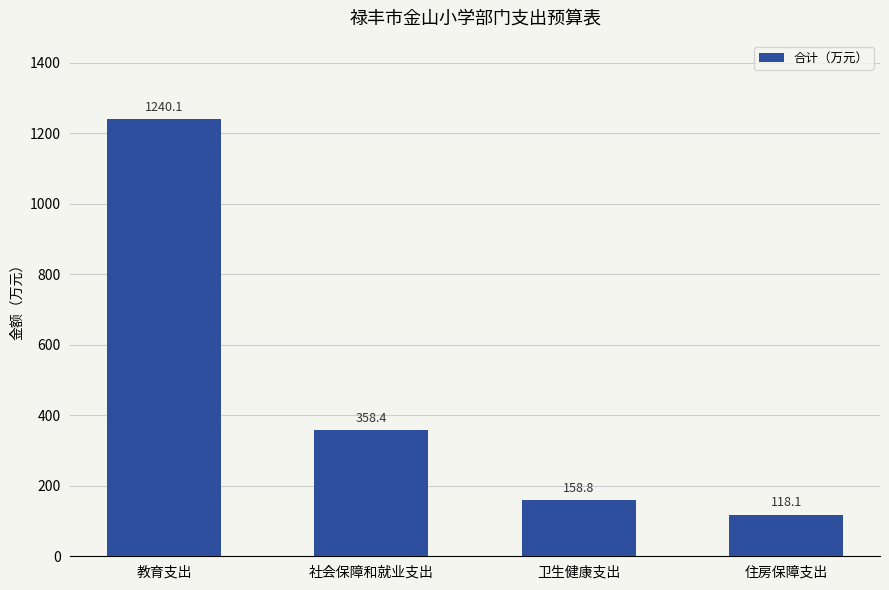

List the labels in order of value, largest first.

教育支出, 社会保障和就业支出, 卫生健康支出, 住房保障支出